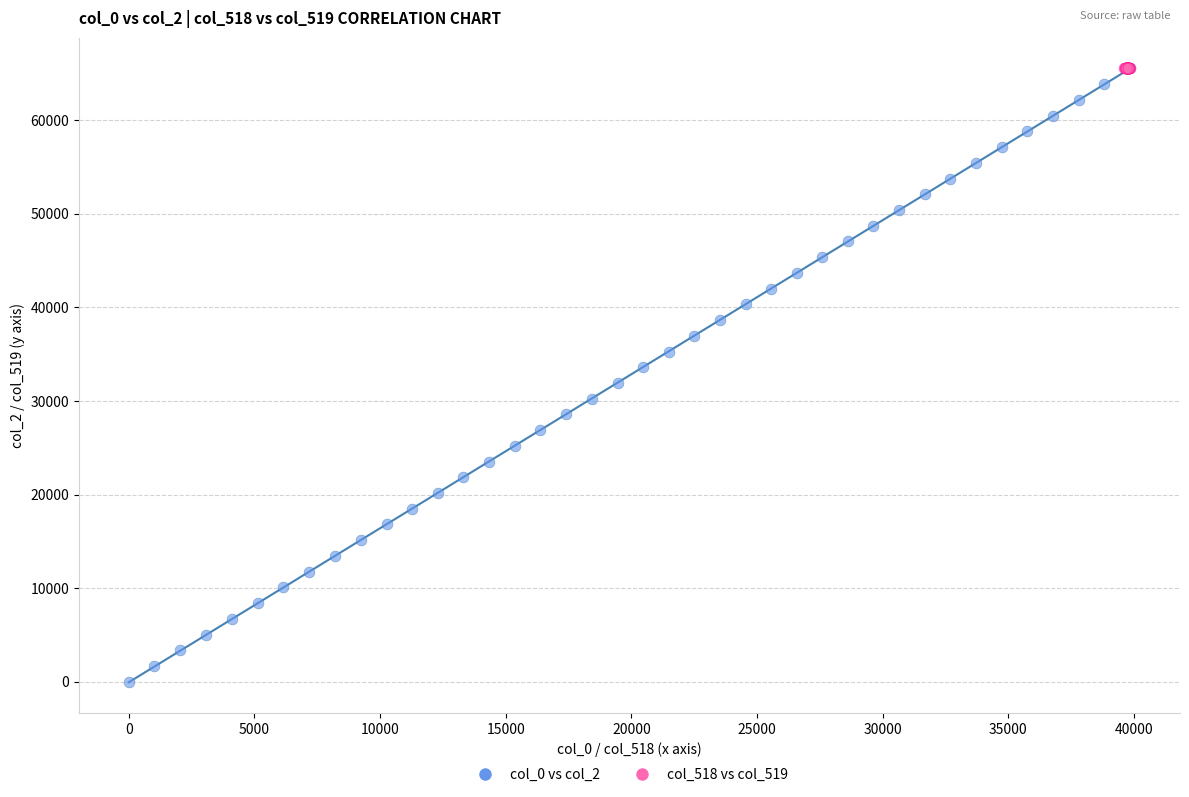

Which series reaches the minimum Y coordinate?

col_0 vs col_2